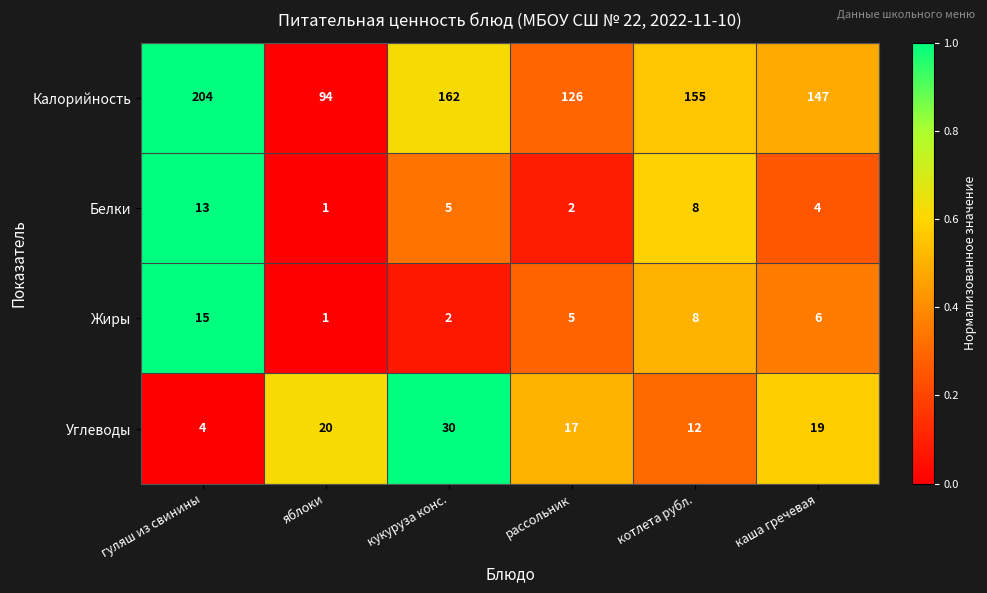

Which category has the lowest value across all series?

яблоки